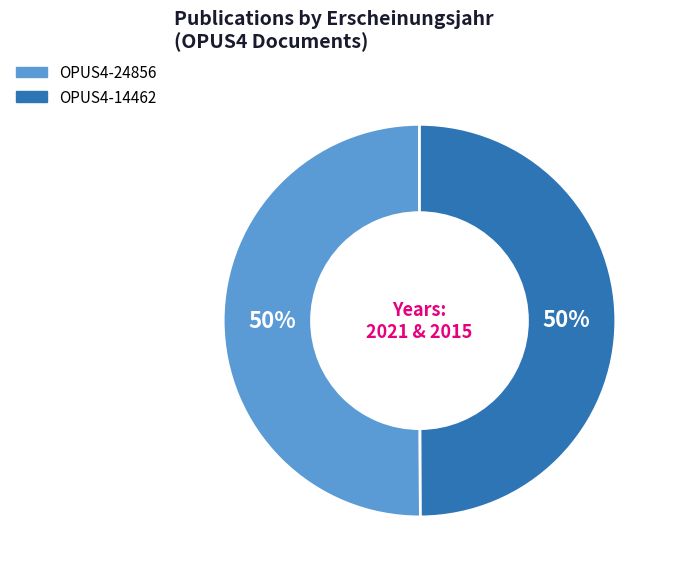

How many segments does this pie chart have?

2